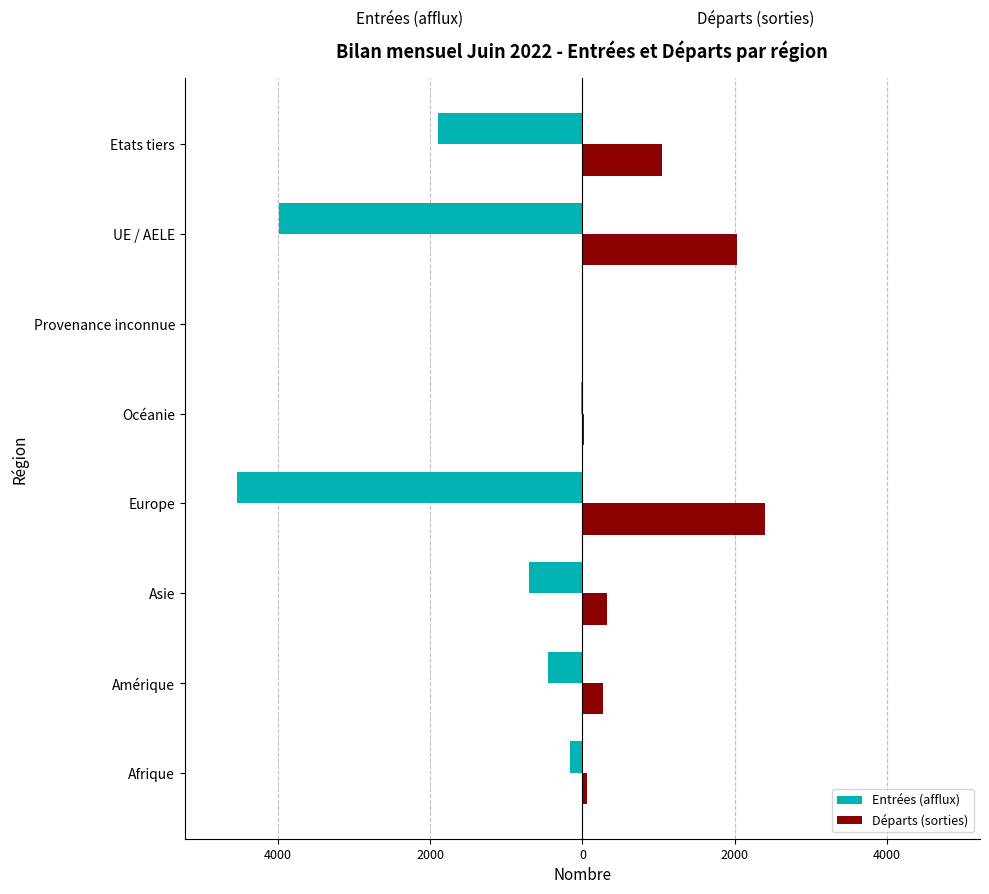

What are all the series names shown in the legend?

Entrées (afflux), Départs (sorties)